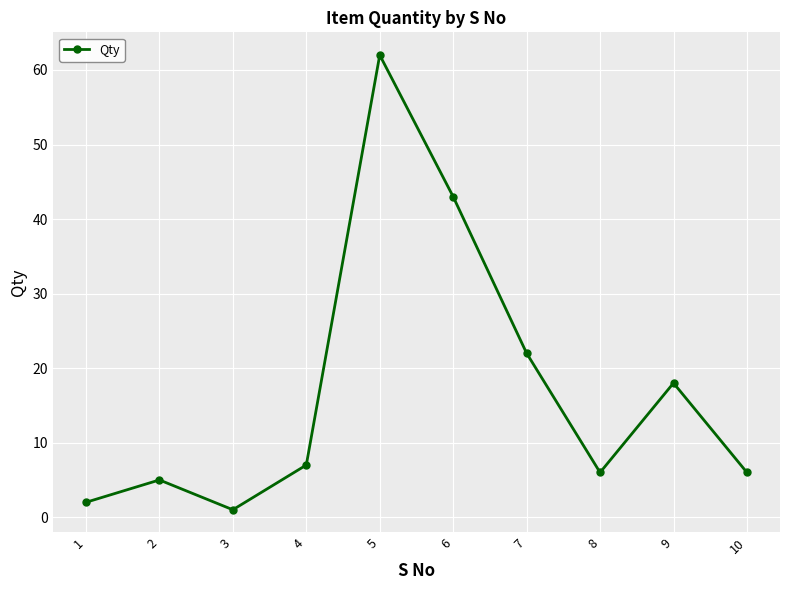

Reading left to right, extract all data points from this chart.

2	5	1	7	62	43	22	6	18	6